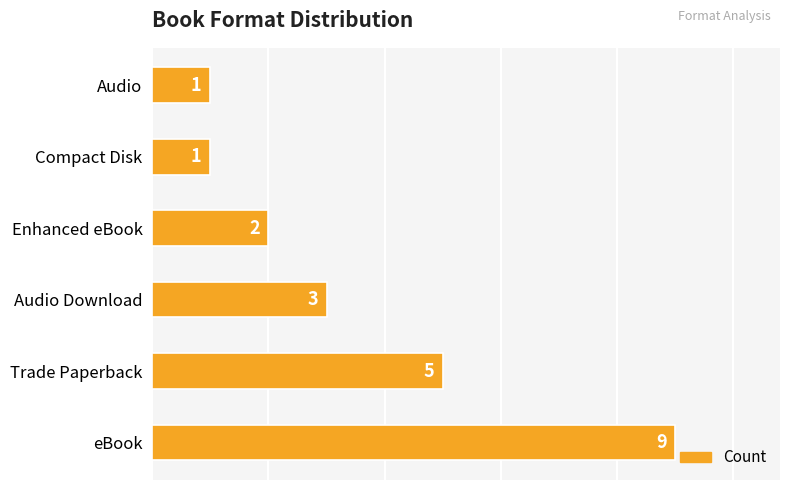

What is the difference between the maximum and minimum values?

8